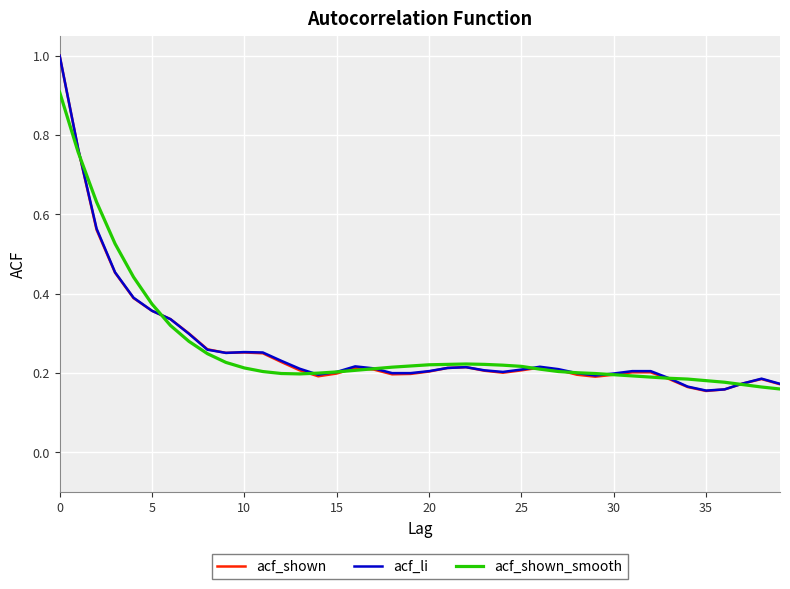

What is the highest value of the acf_li series?

1.0